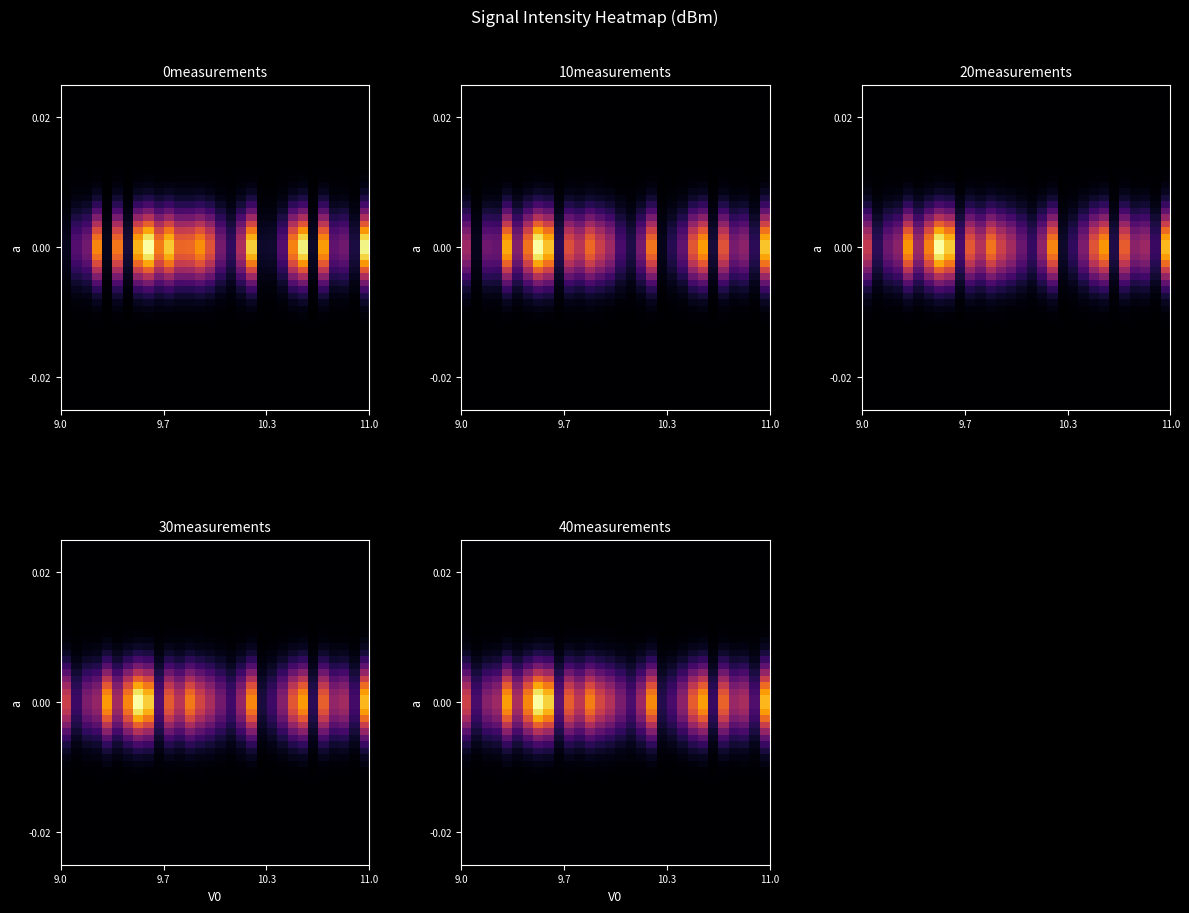

Between 20 and 42, which is larger?

20